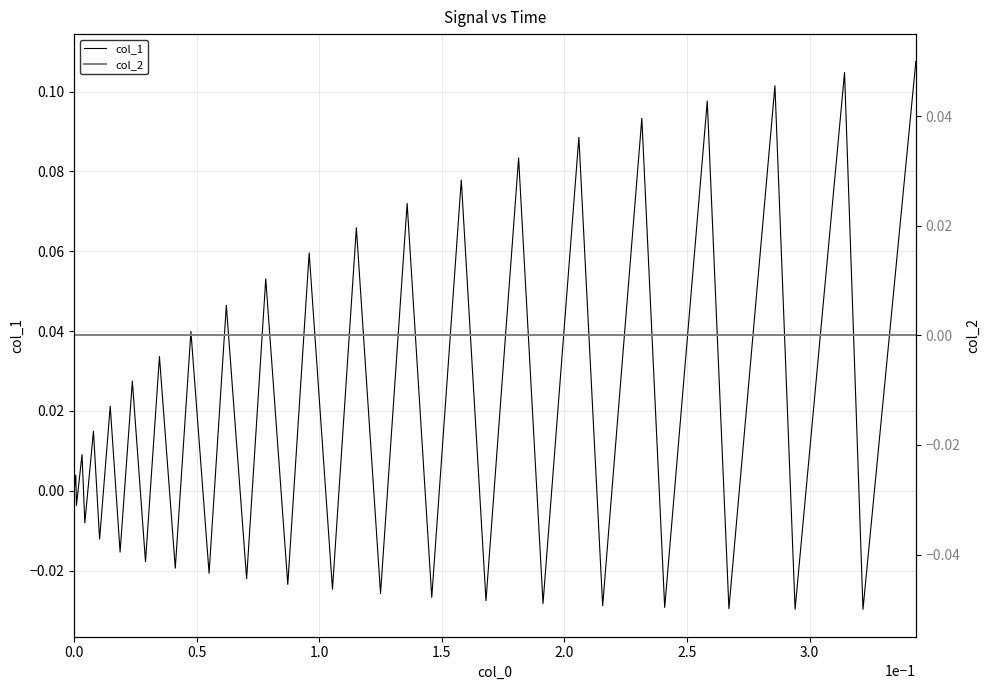

At which category does the chart reach its minimum across all series?

38